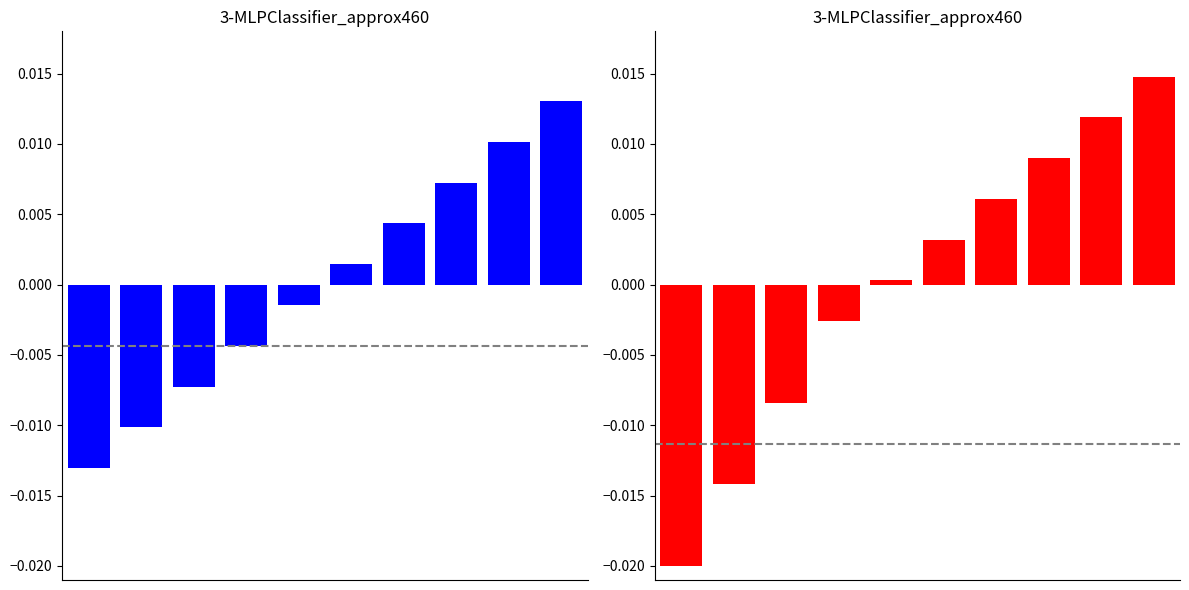

Between 5 and 9, which is larger?

9